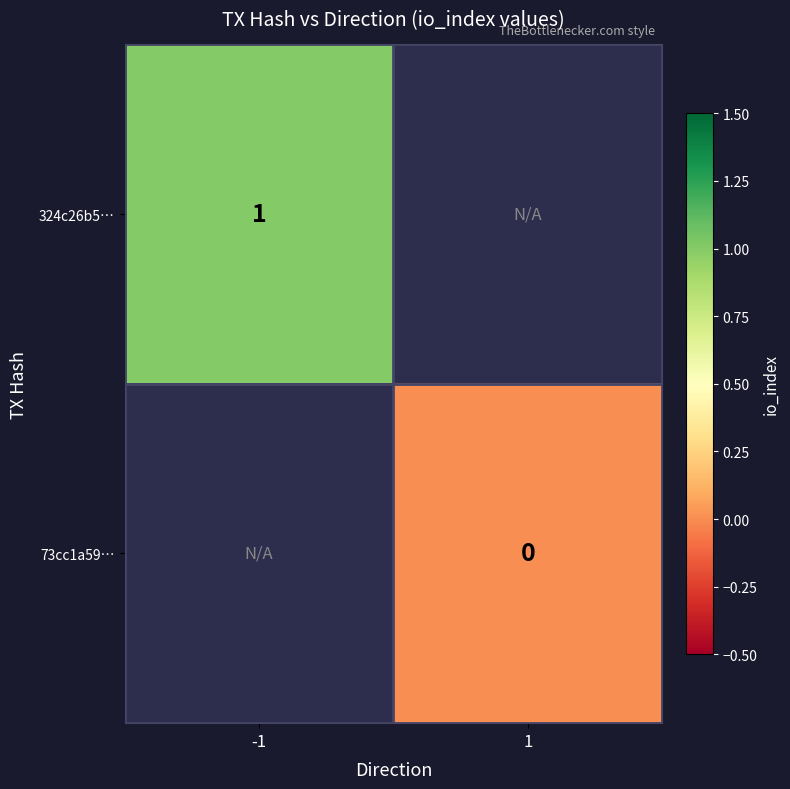

The value of 324c26b5… at -1 is 1. True or false?

True